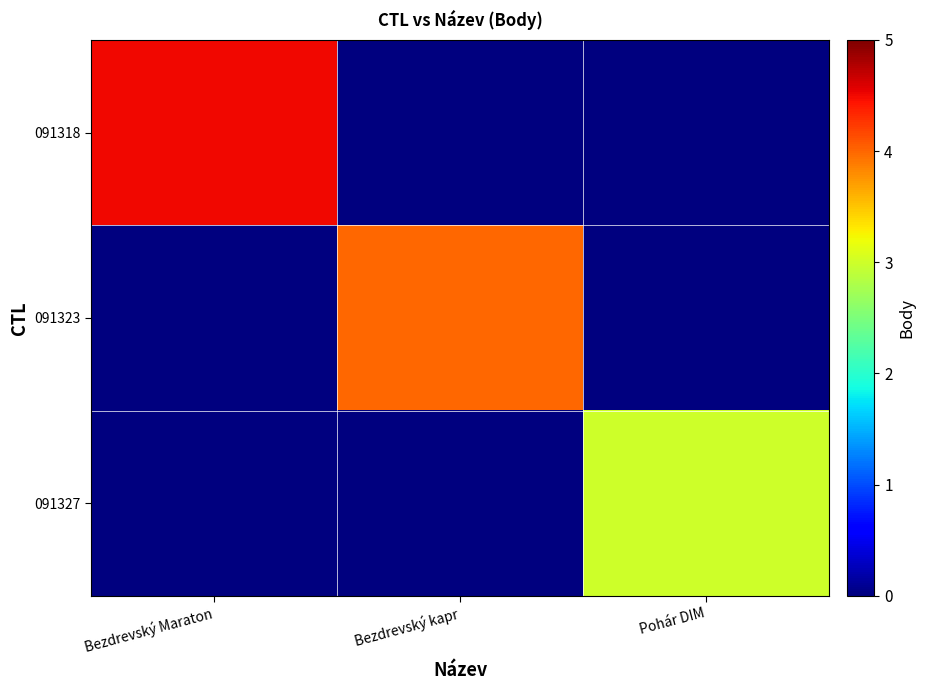

Reading left to right, what are all the values shown in this chart?

091318: Bezdrevský Maraton=4.5	Bezdrevský kapr=0.0	Pohár DIM=0.0
091323: Bezdrevský Maraton=0.0	Bezdrevský kapr=4.0	Pohár DIM=0.0
091327: Bezdrevský Maraton=0.0	Bezdrevský kapr=0.0	Pohár DIM=3.0